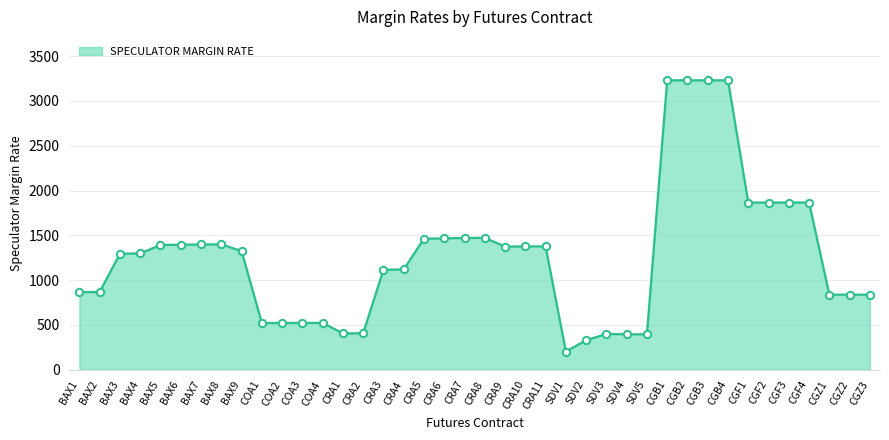

Approximately how many times larger is the value at CGB3 compared to CRA4?

2.9